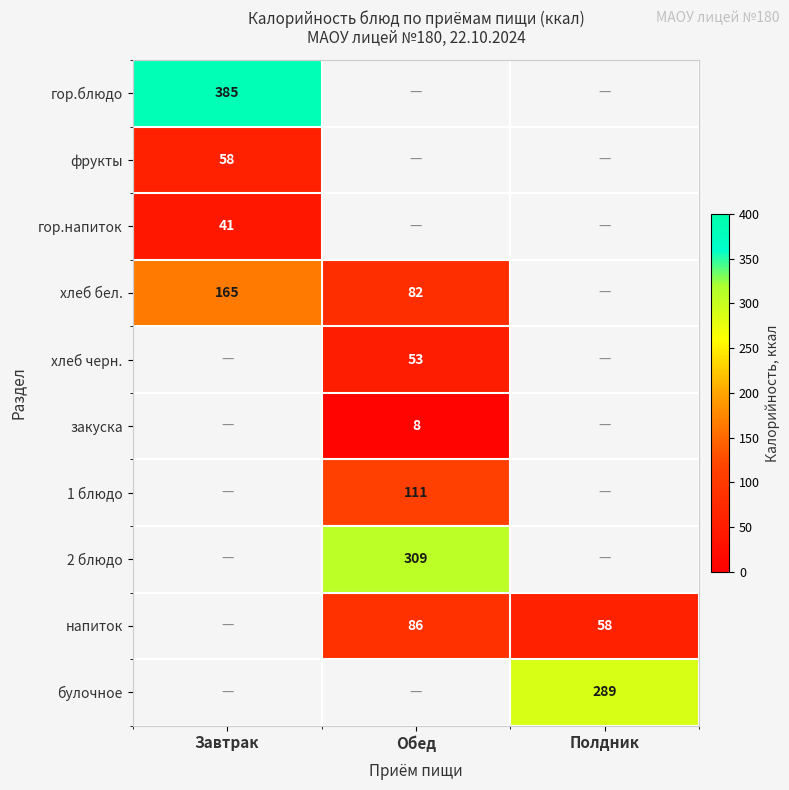

True or false: напиток has a value of 26 at Полдник.

False